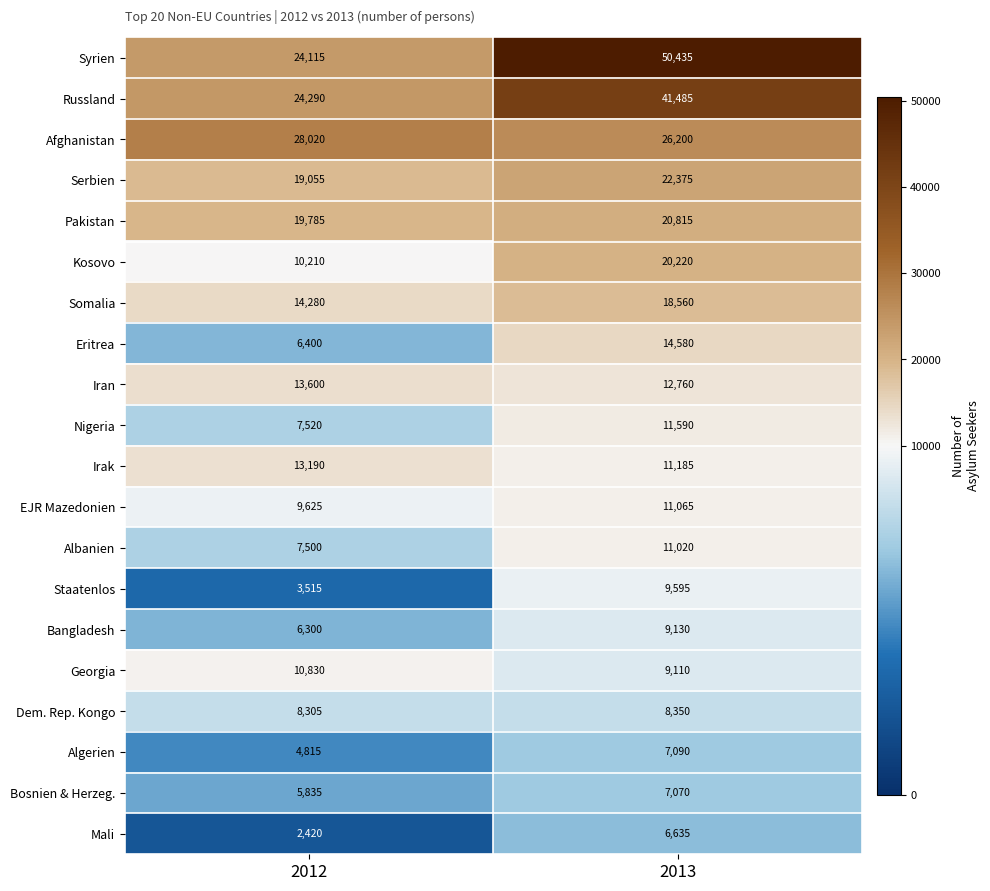

How many distinct data groups are displayed?

20